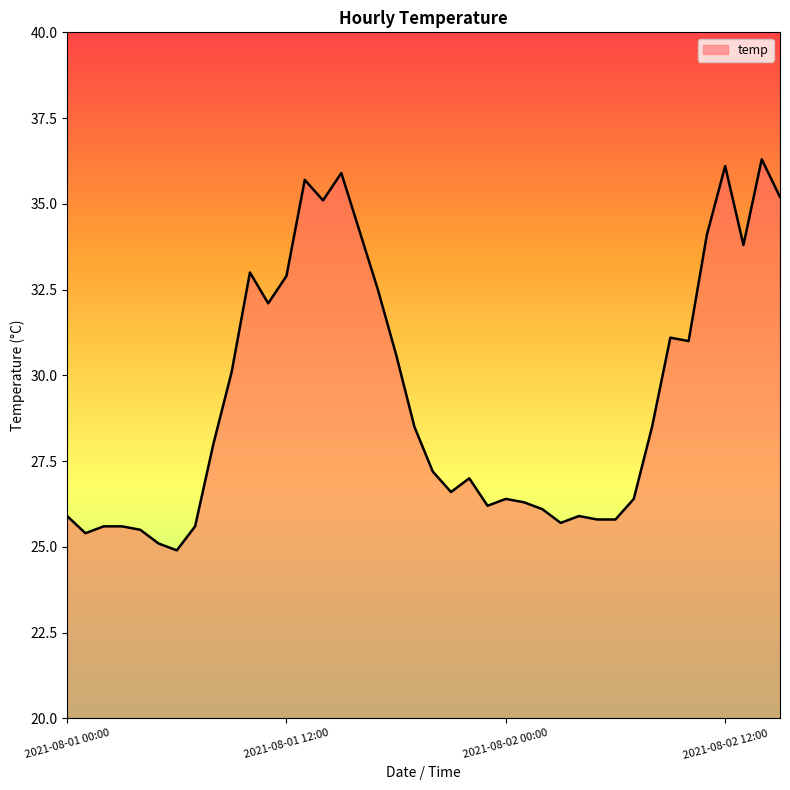

What is the difference between the maximum and minimum values?

11.4